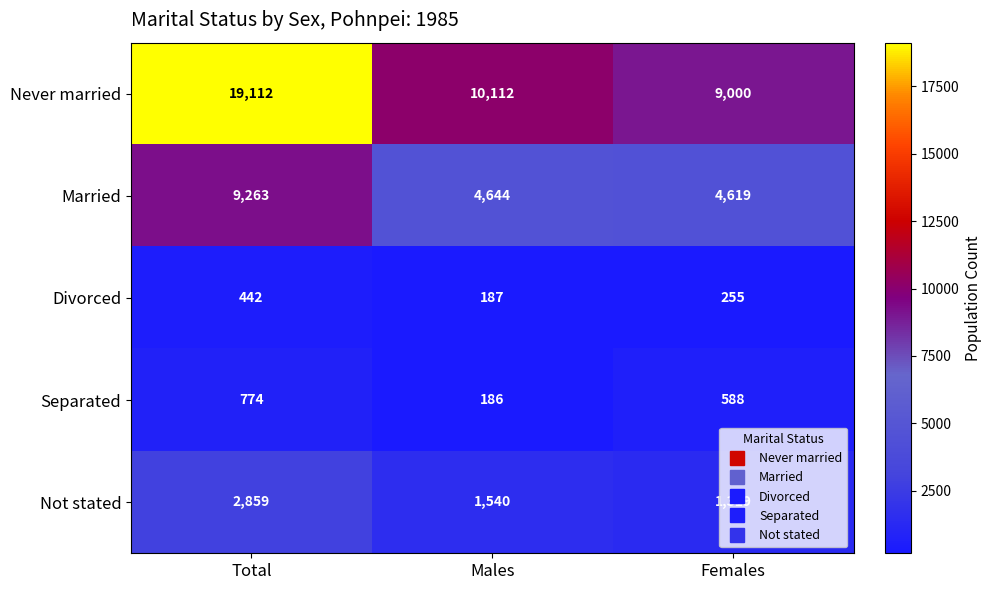

What is the sum of the Separated values at Females and Total?

1362